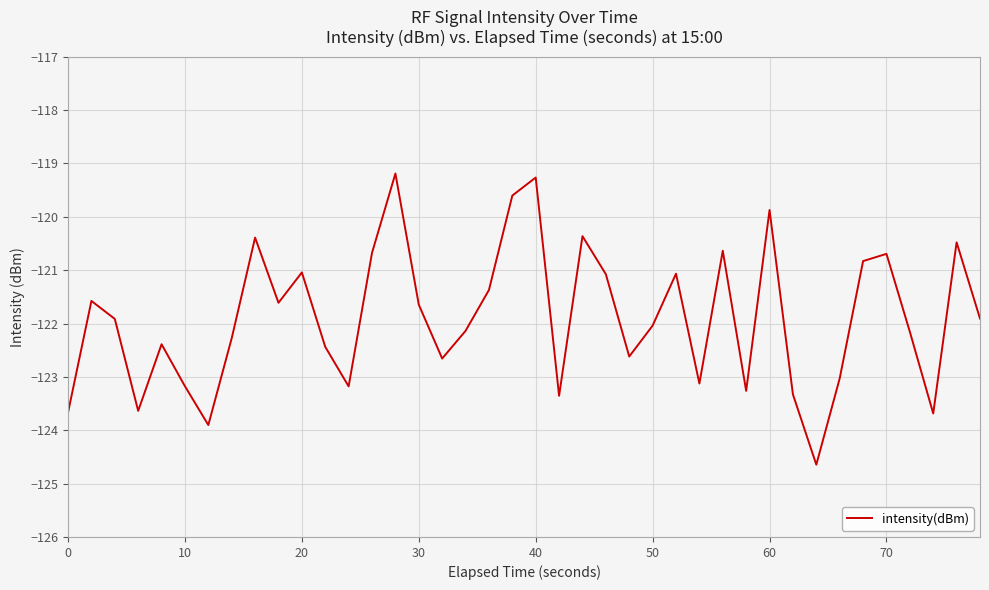

Does the chart display data point markers on the line(s)?

No